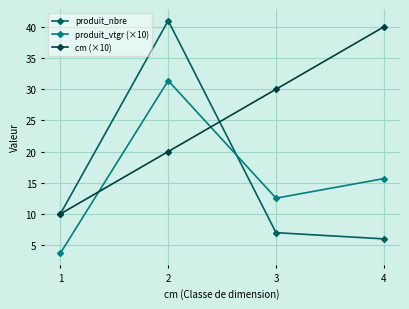

True or false: cm (×10) has more than 1 points higher than both neighbors.

False